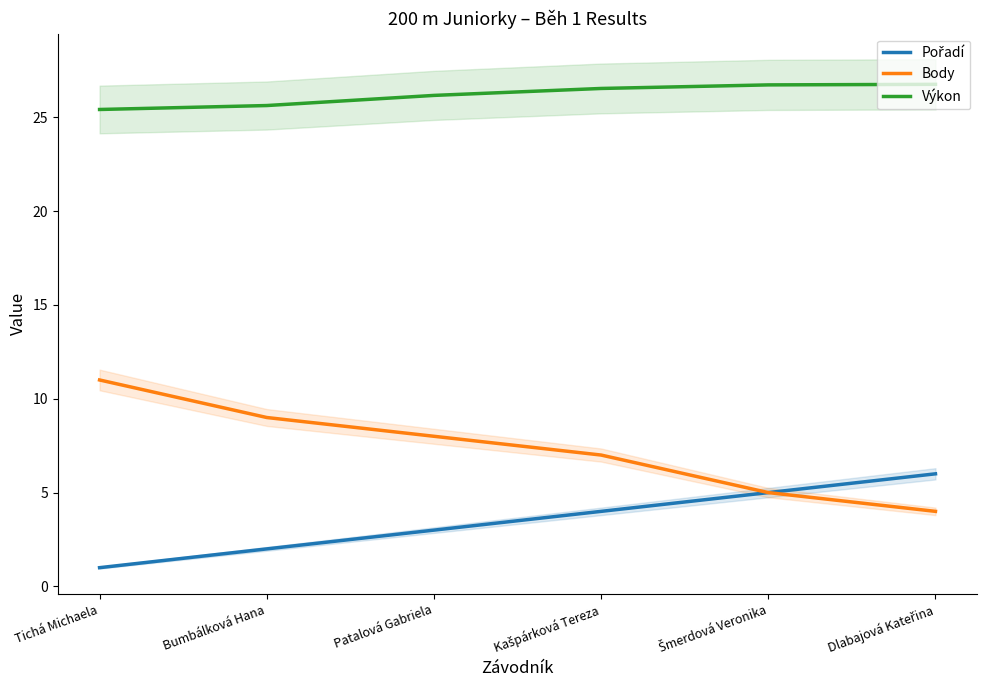

Which series has the largest total across all categories?

Výkon